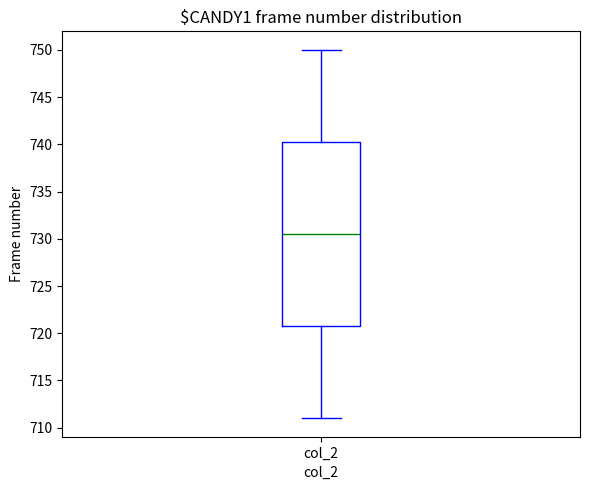

Where does the median line of the box for col_2 sit on the y-axis? The values are not printed on the chart, so give them approximately, as read against the axis.

730.5